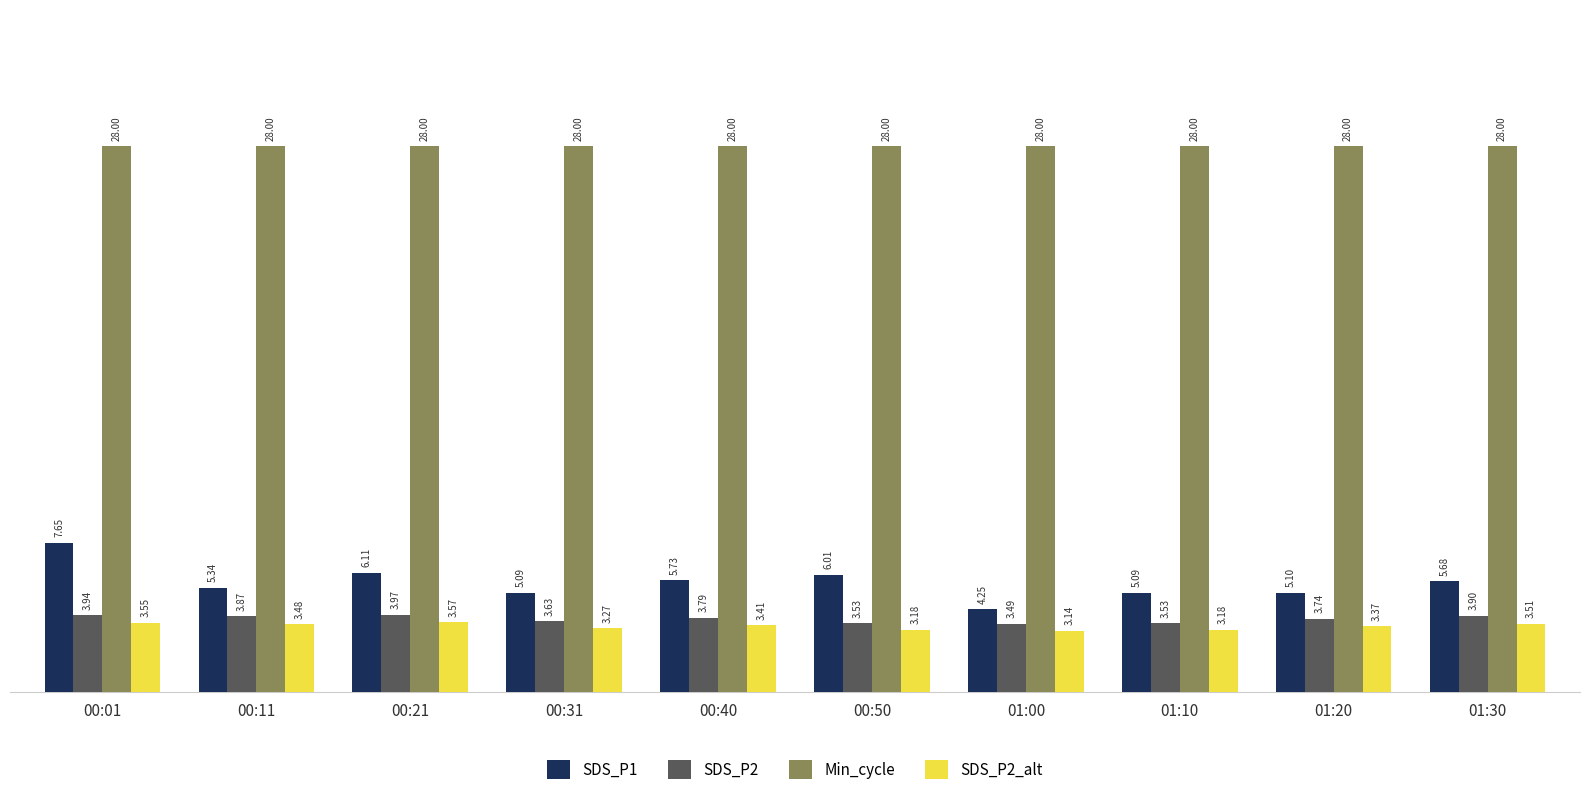

At 00:21, list the series in order from largest to smallest.

Min_cycle, SDS_P1, SDS_P2, SDS_P2_alt